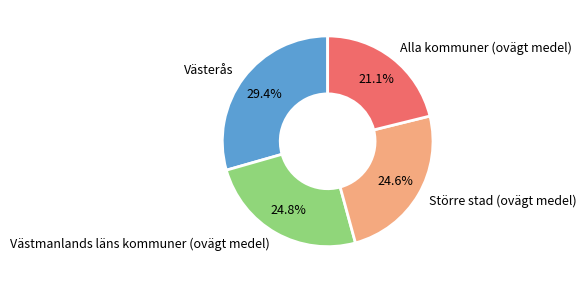

What is the smallest slice in the pie chart?

Alla kommuner (ovägt medel)